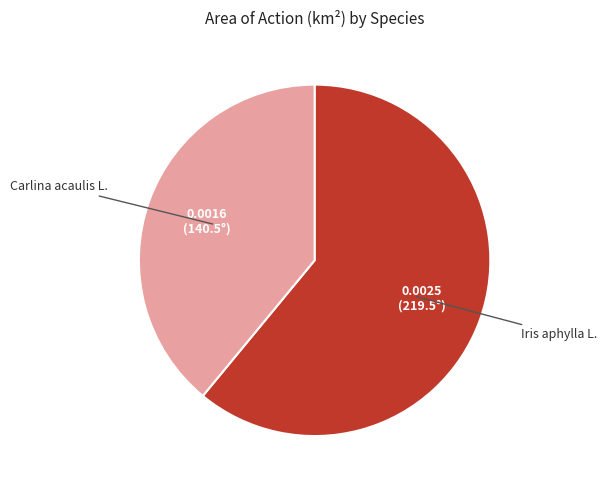

Combined, do Carlina acaulis L. and Iris aphylla L. account for over 50%?

Yes